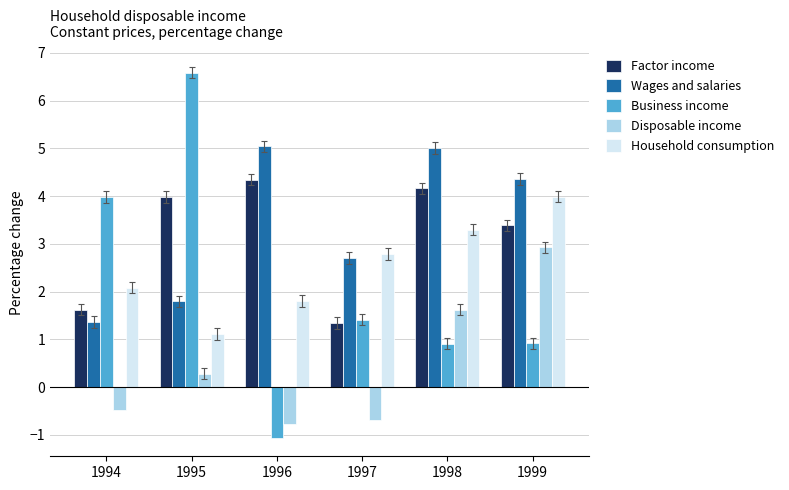

How many data points in Business income are less than 1?

3